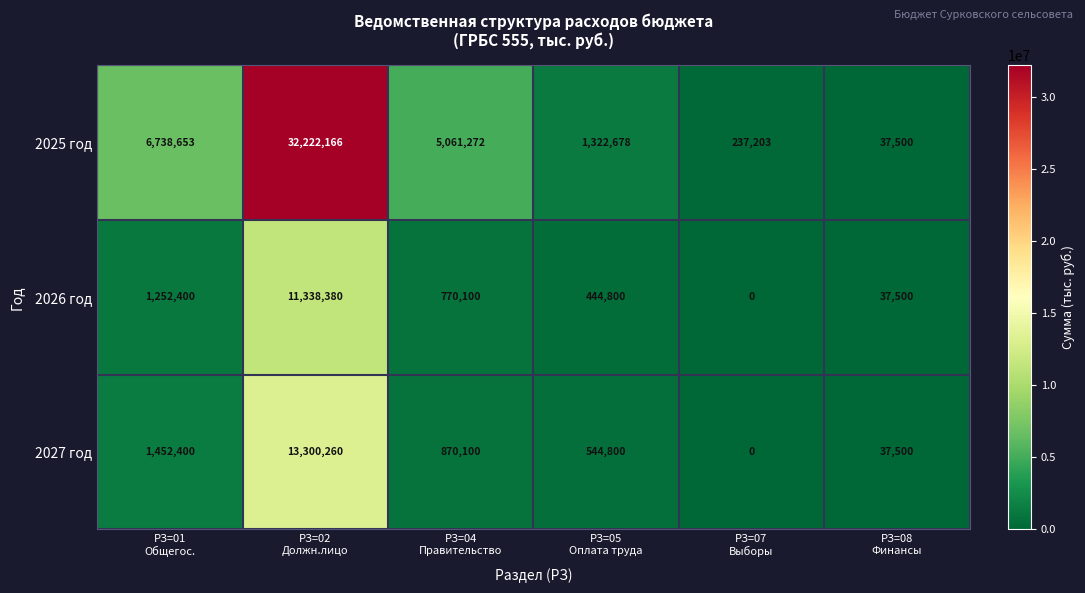

Reading right to left, what are all the values shown in this chart?

2025 год: 37500	237203	1322678	5061272	32222166	6738653
2026 год: 37500	0	444800	770100	11338380	1252400
2027 год: 37500	0	544800	870100	13300260	1452400